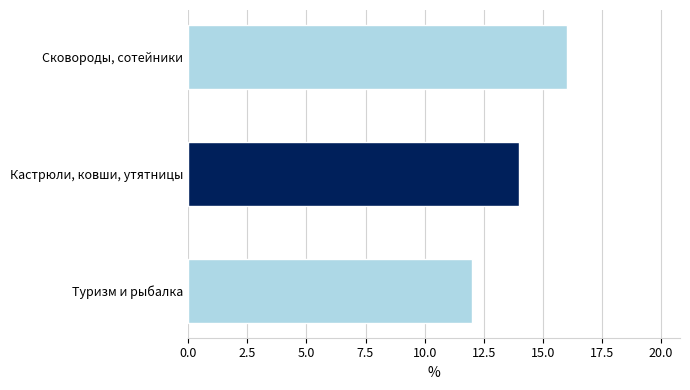

Approximately how many times larger is the value at Туризм и рыбалка compared to Кастрюли, ковши, утятницы?

0.9